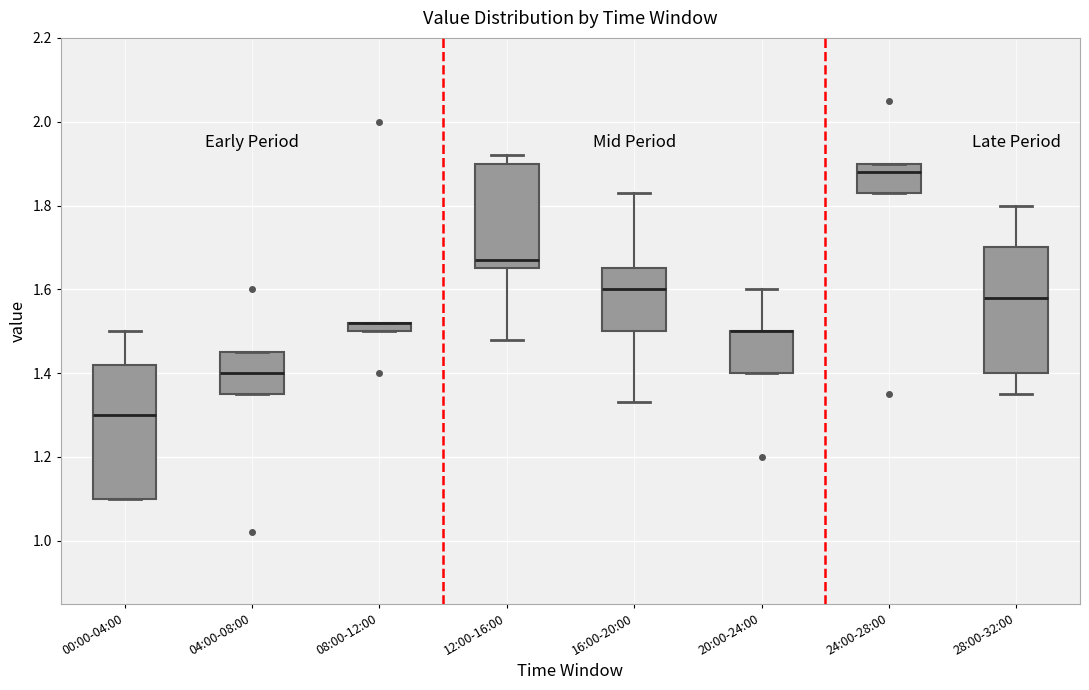

Where is the upper edge of the box for 20:00-24:00 on the y-axis? The values are not printed on the chart, so give them approximately, as read against the axis.

1.50